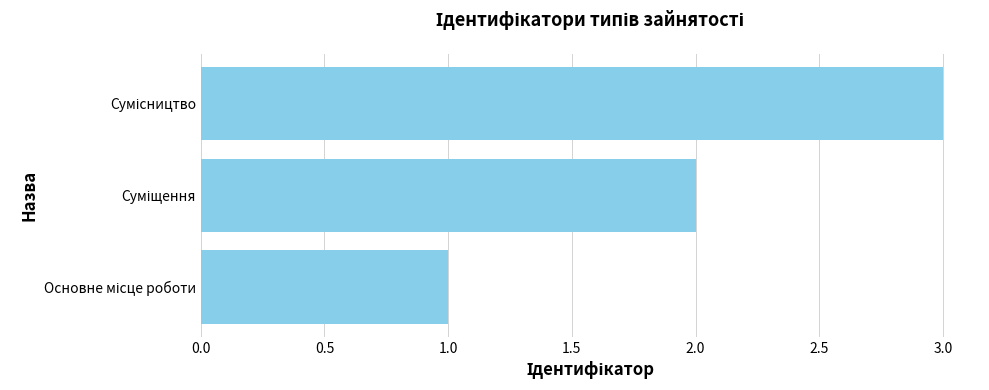

What is the sum of all values?

6